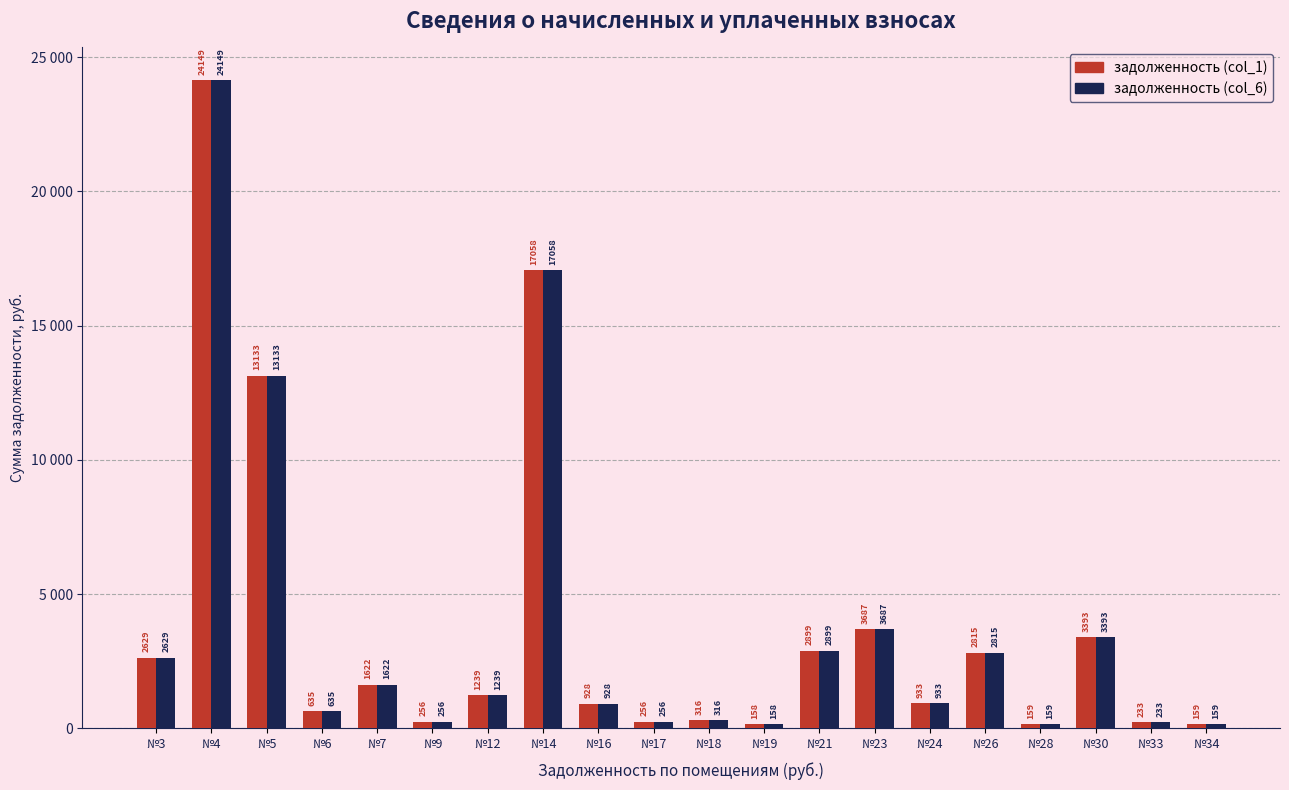

What are all the series names shown in the legend?

задолженность (col_1), задолженность (col_6)